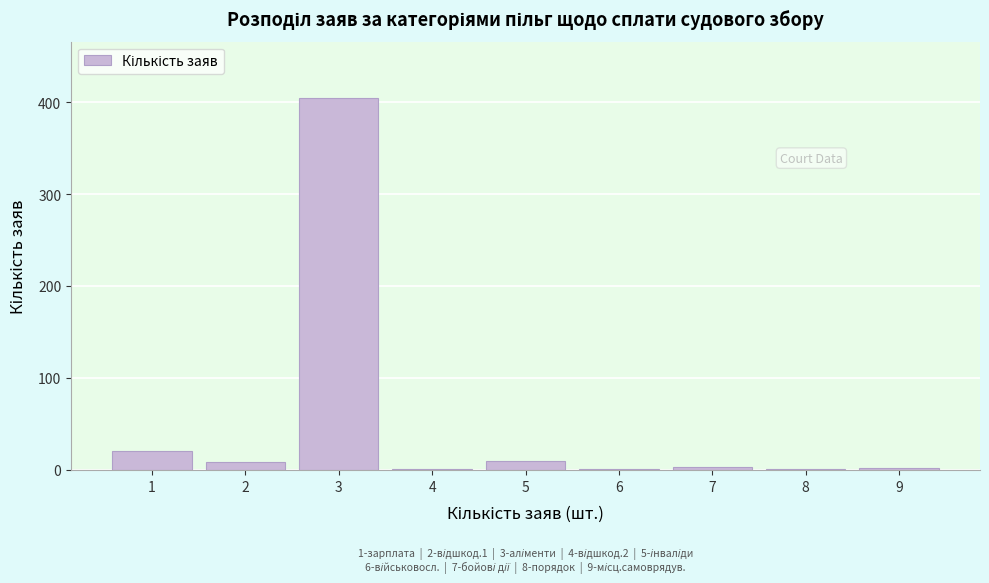

Is it true that the value at 5 is 10?

True